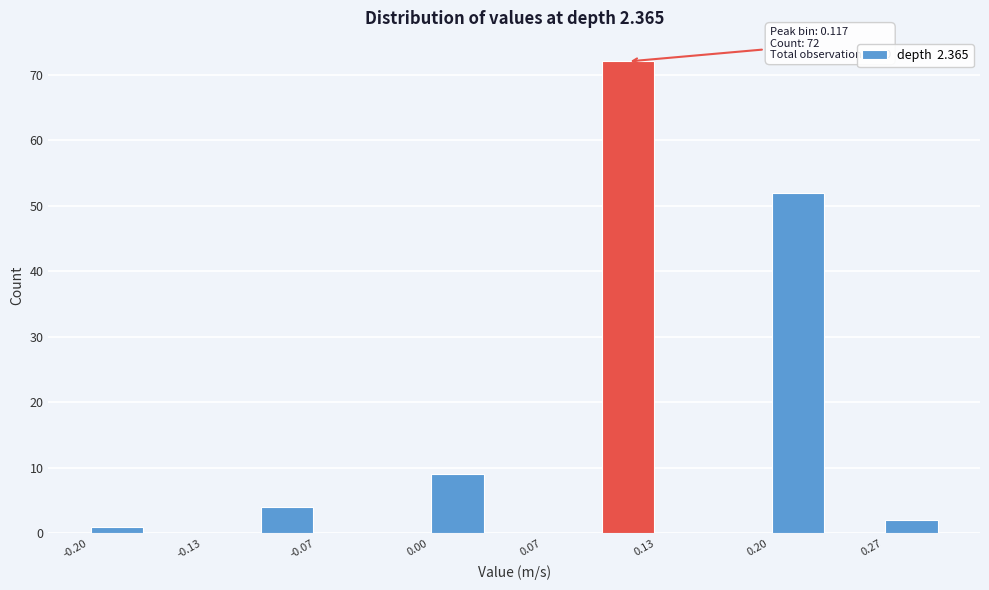

Read against the x-axis, roughly where is the centre of the tallest bar?

0.12